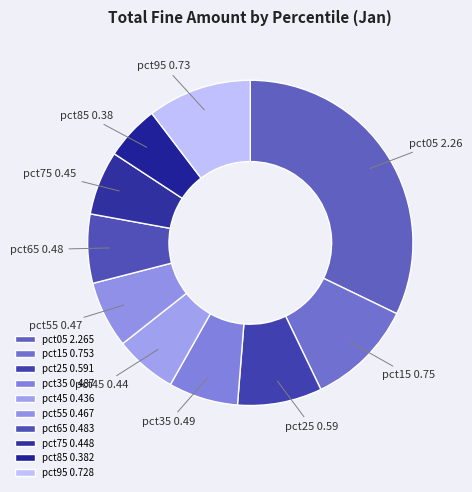

The pct55 slice represents 7% of the pie. True or false?

True